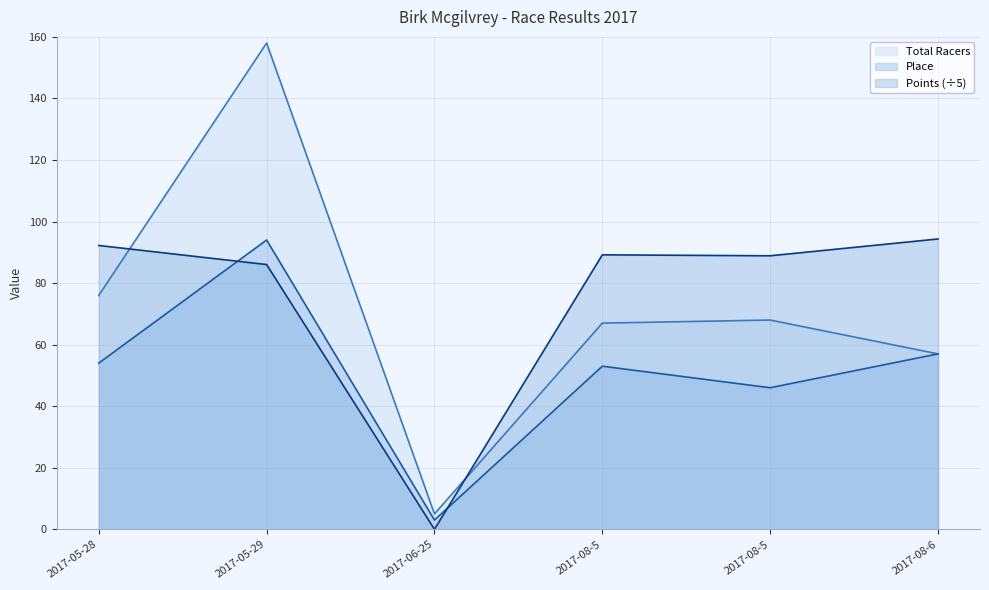

The Place series shows 57.0 at 2017-08-6. True or false?

True